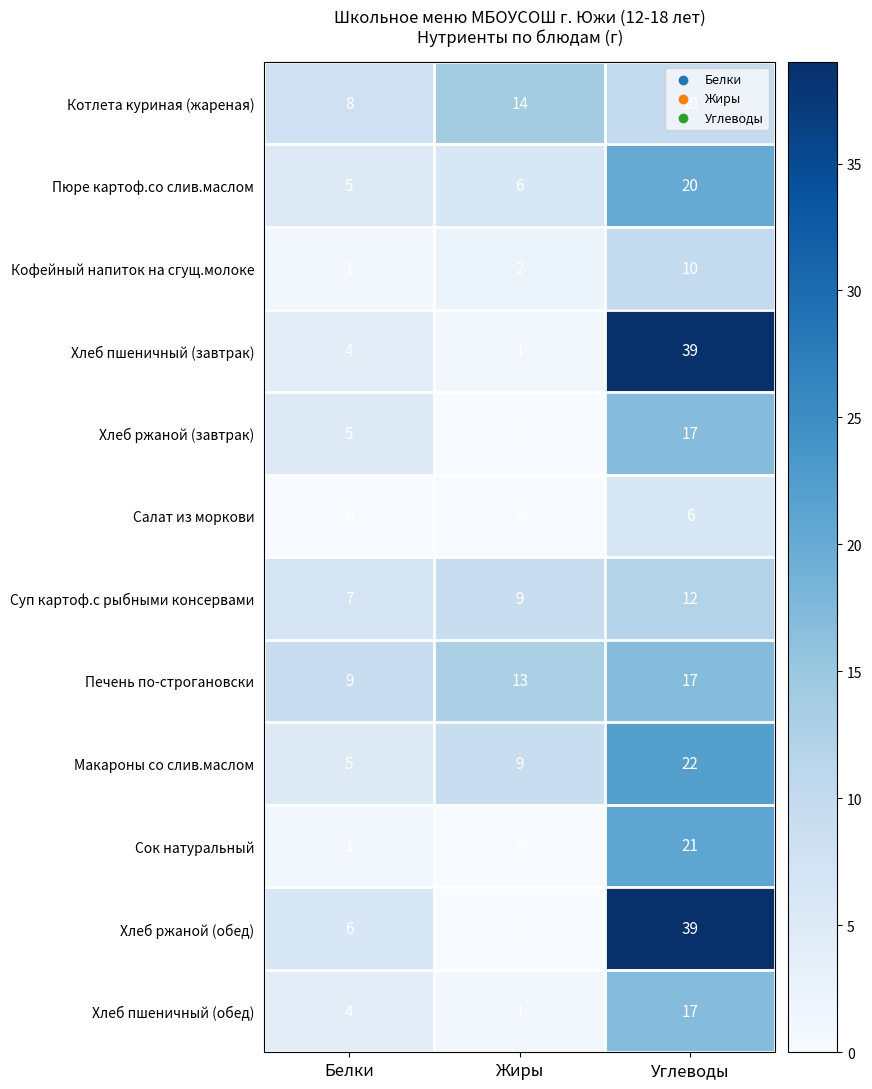

List the labels in order of Печень по-строгановски value, smallest first.

Белки, Жиры, Углеводы